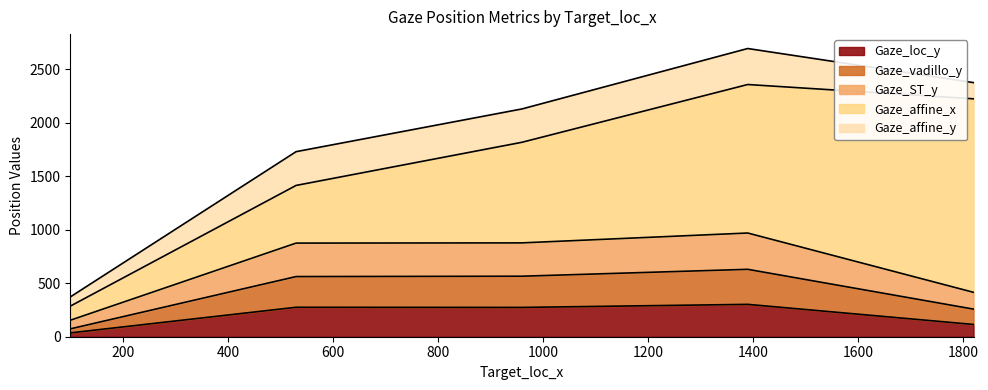

What are all the series names shown in the legend?

Gaze_loc_y, Gaze_vadillo_y, Gaze_ST_y, Gaze_affine_x, Gaze_affine_y